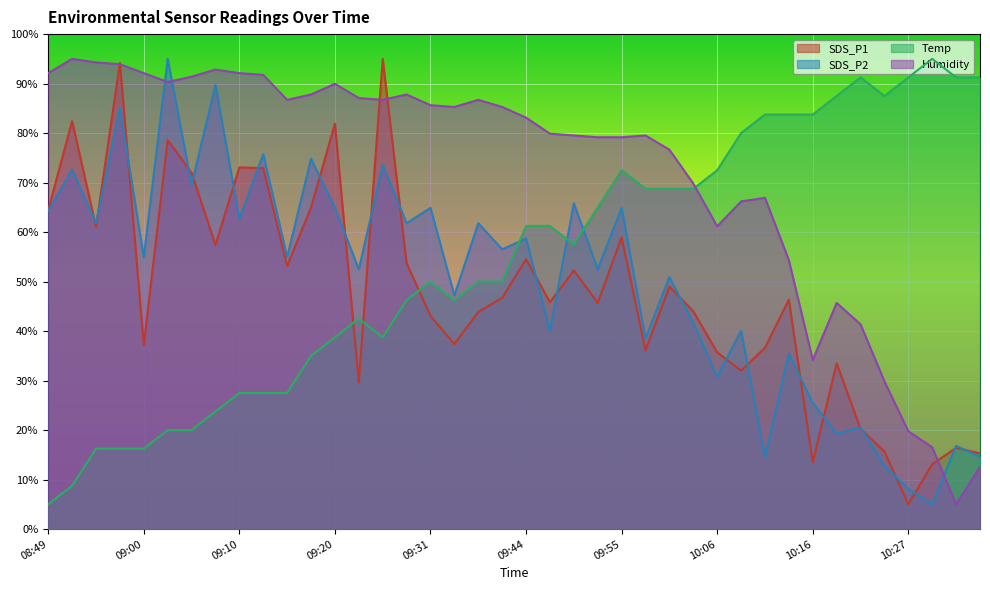

What is the difference between the SDS_P1 values at 09:31 and 10:08?

11.0